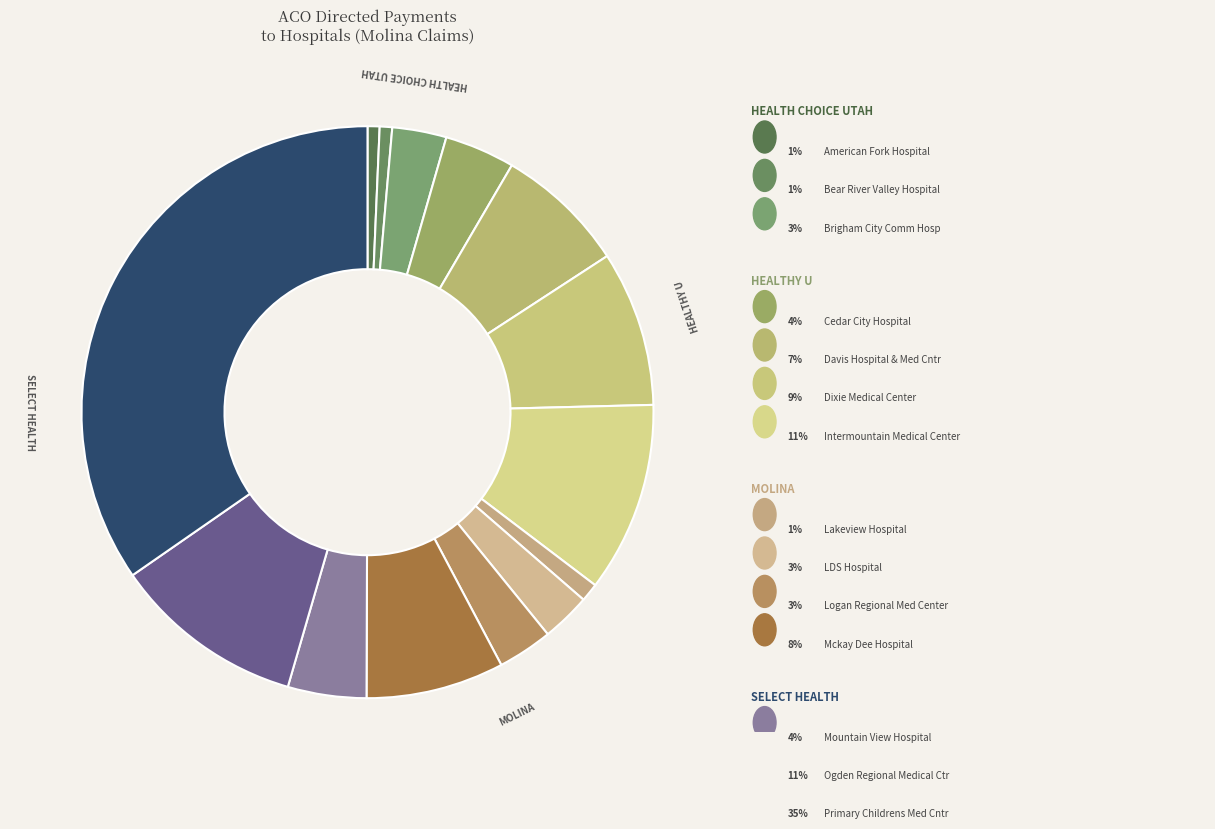

Count the number of slices in the pie.

14